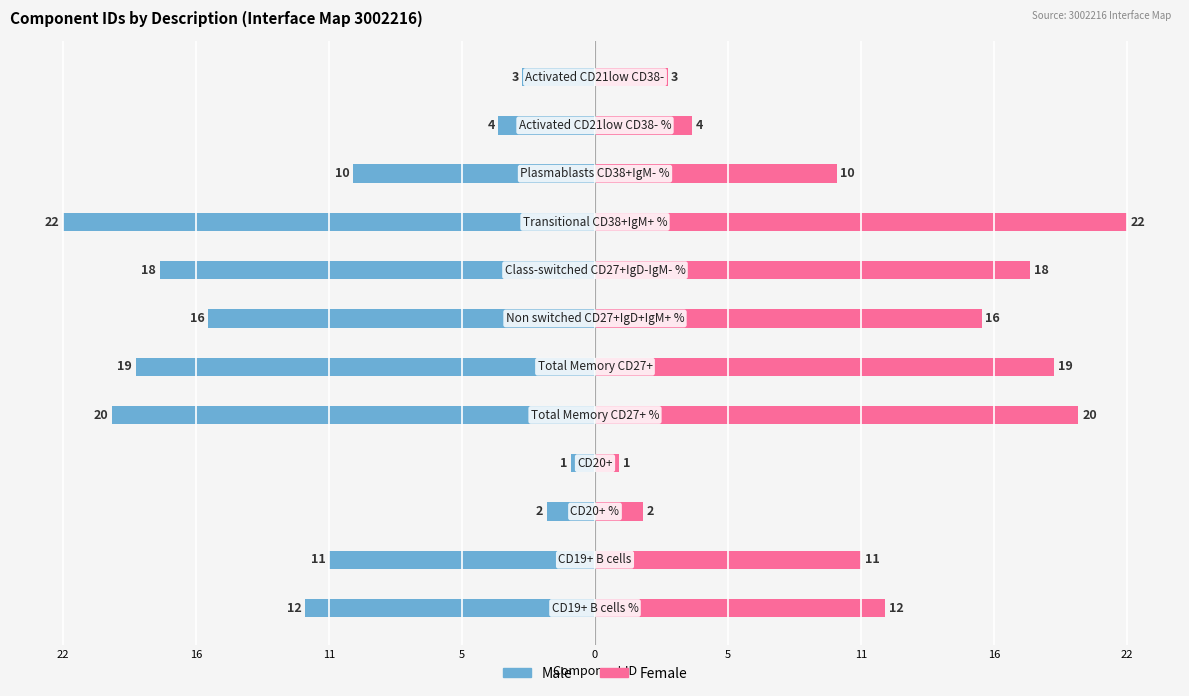

What is the difference between the maximum and minimum values in the Female series?

21